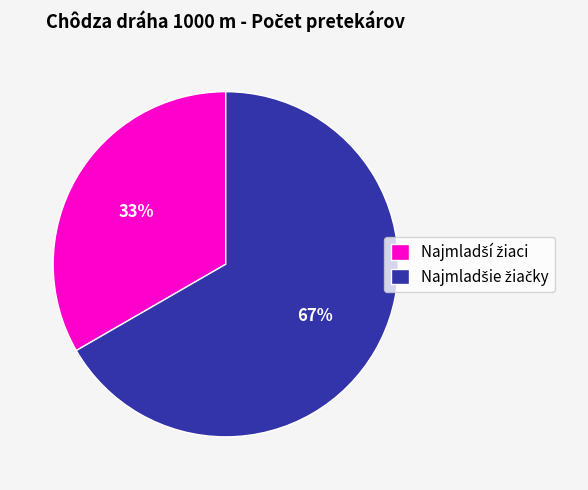

To the nearest percent, what is the average slice percentage?

50%